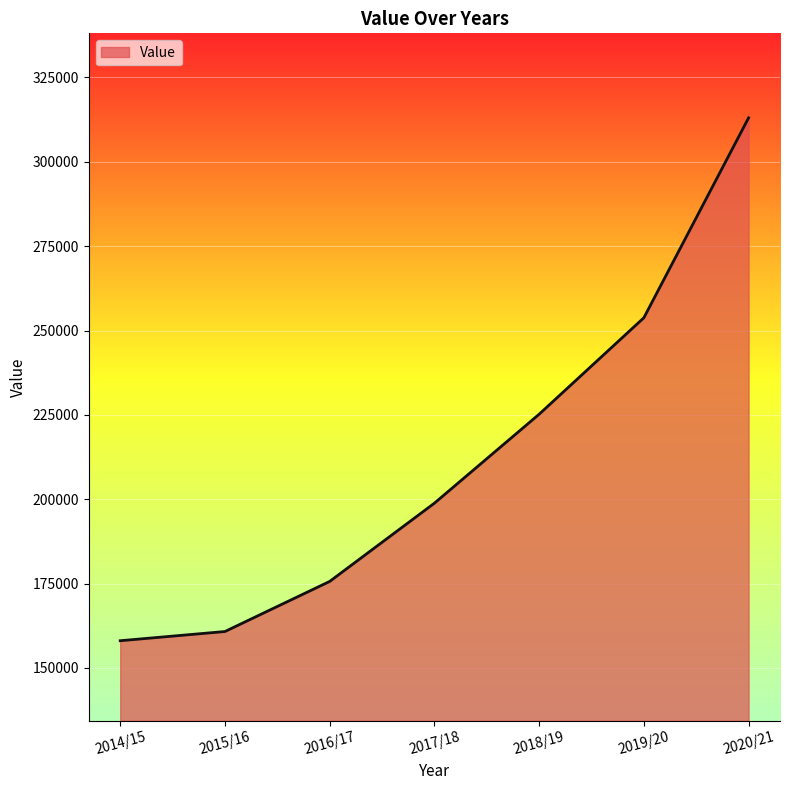

How many values are below 198830?

3